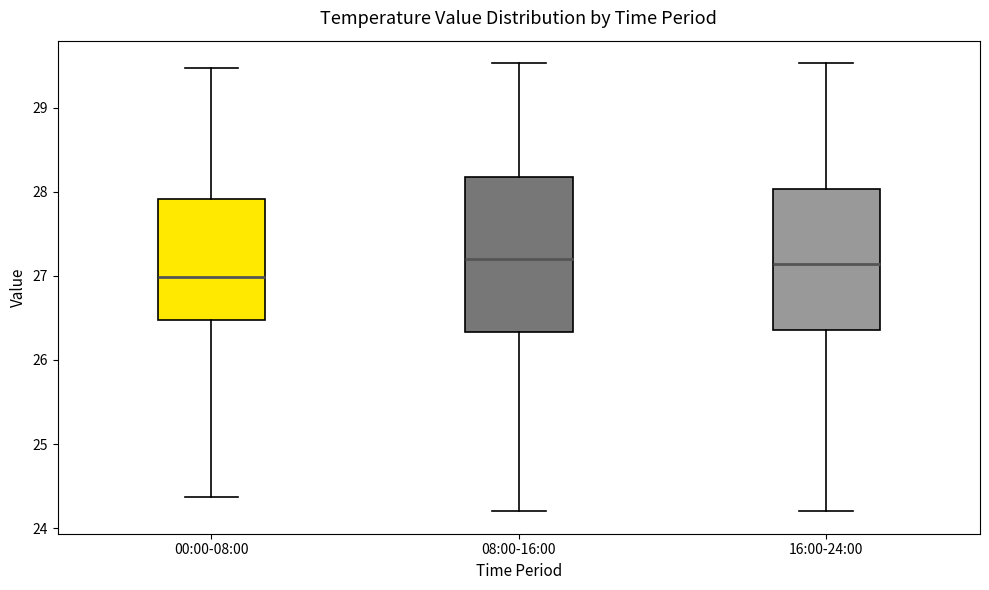

Which box has the lowest median line?

00:00-08:00